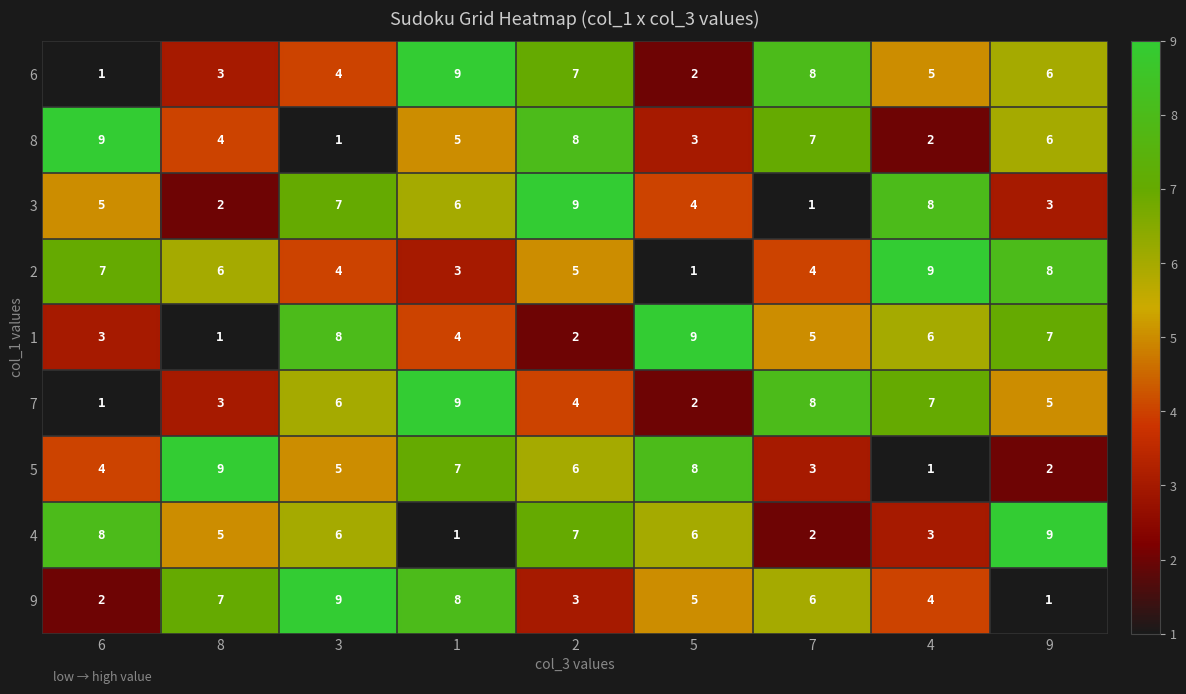

At which label is 3 closest to 5?

6